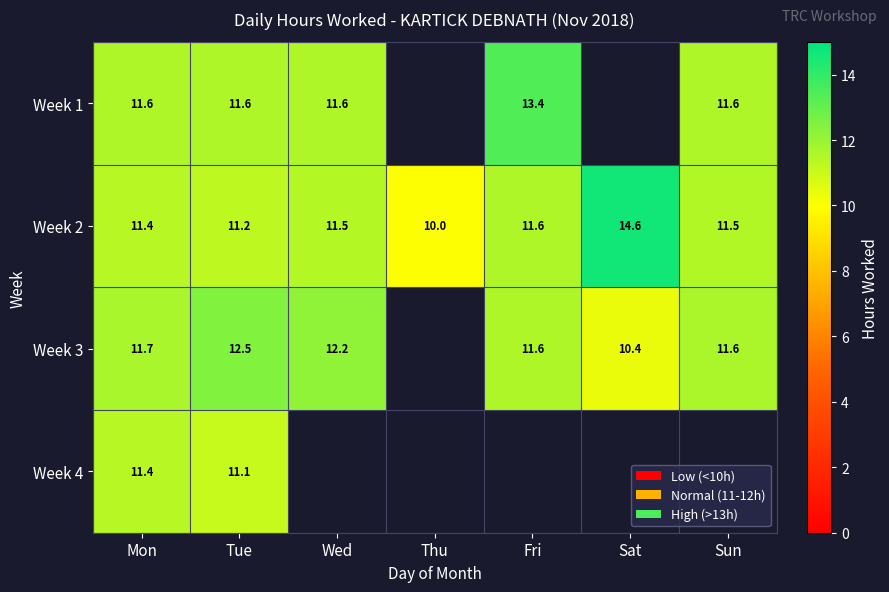

At which label is Week 2 closest to 12?

Fri